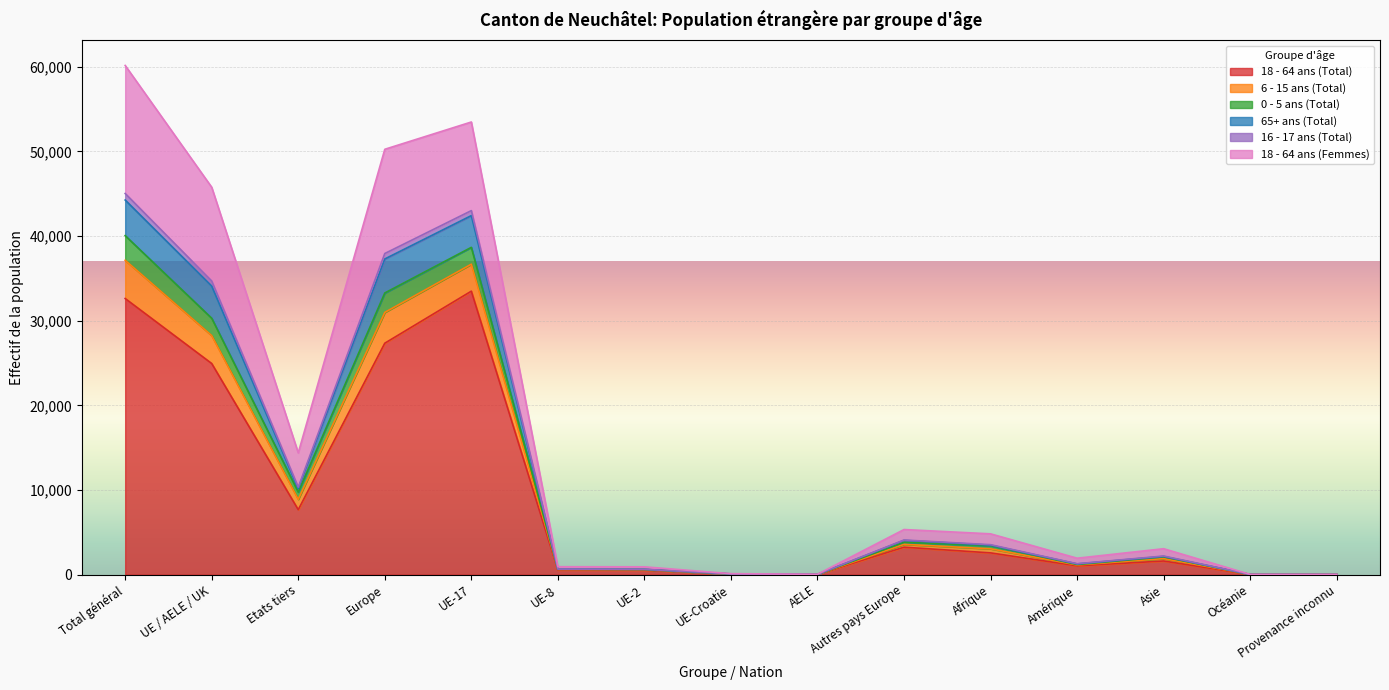

The 18 - 64 ans (Total) series shows 56081 at Total général. True or false?

False